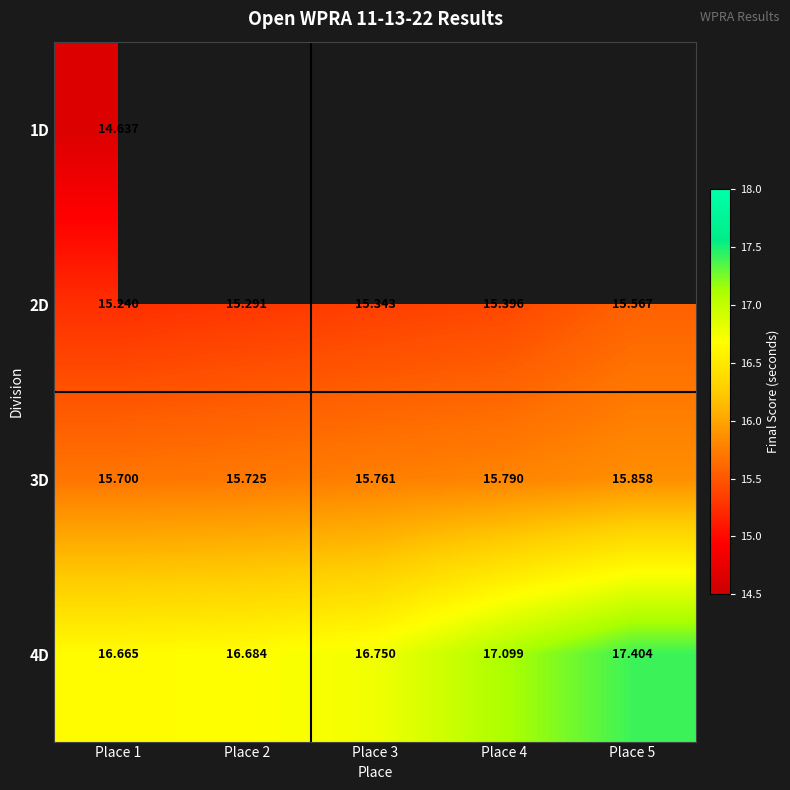

True or false: 3D has a value of 27.4 at Place 4.

False